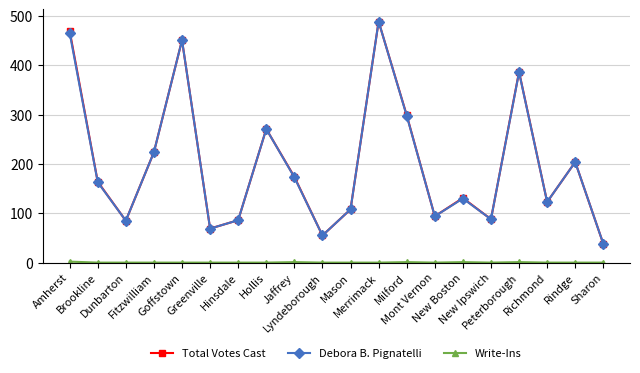

What is the maximum value shown in the chart?

489